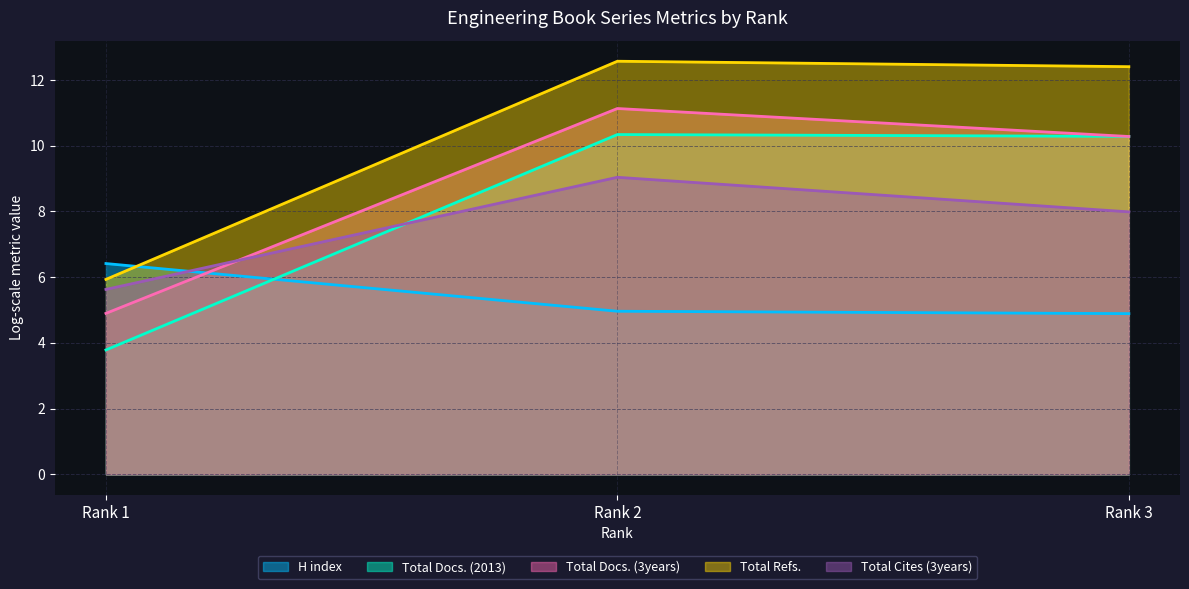

Rank the series by their maximum value, from lowest to highest.

H index, Total Cites (3years), Total Docs. (2013), Total Docs. (3years), Total Refs.